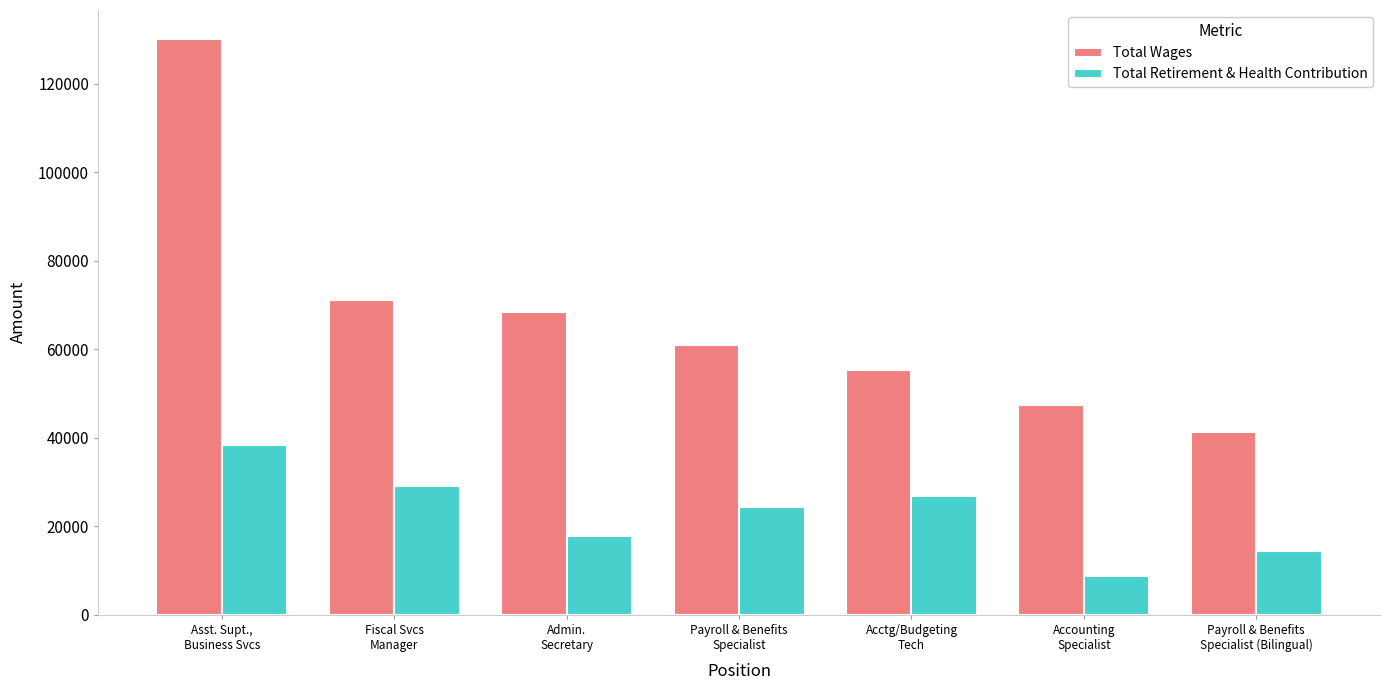

What is the label of the 4th bar from the left?

Payroll & Benefits
Specialist